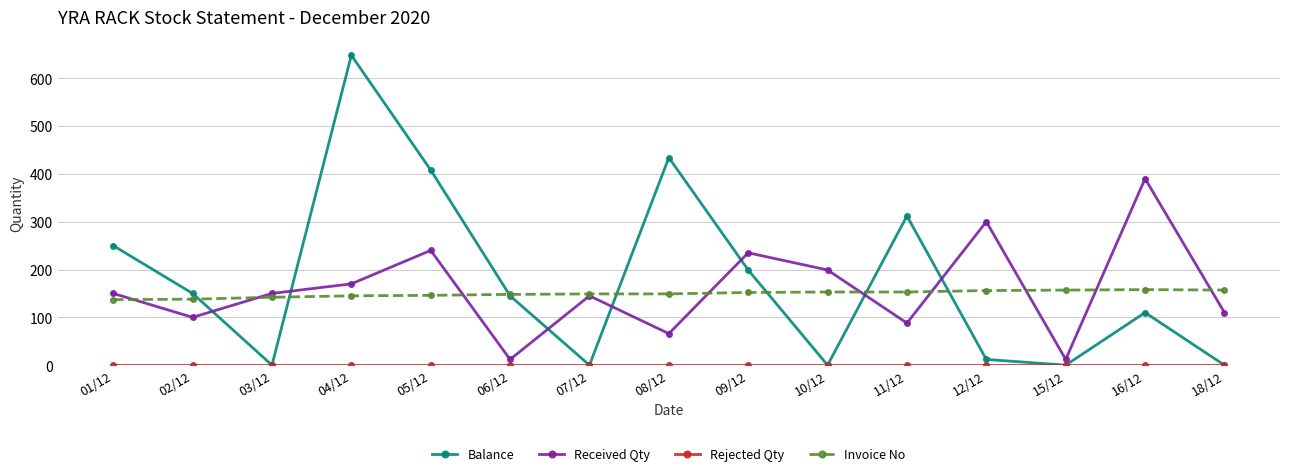

The Balance series shows 162 at 01/12. True or false?

False